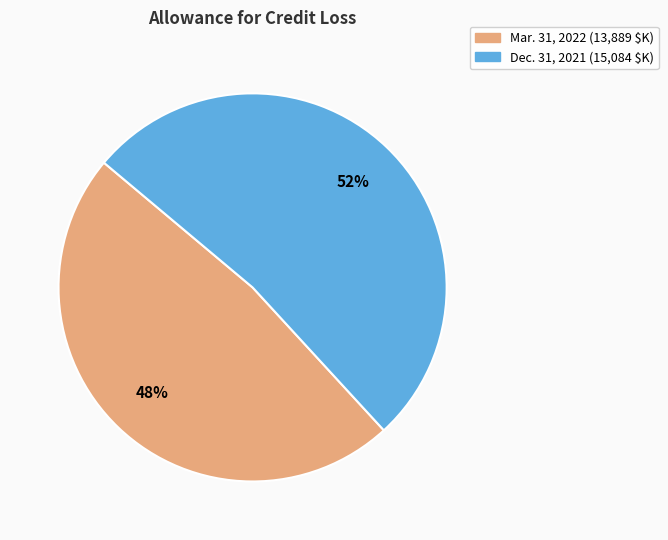

The Dec. 31, 2021 slice represents 52% of the pie. True or false?

True